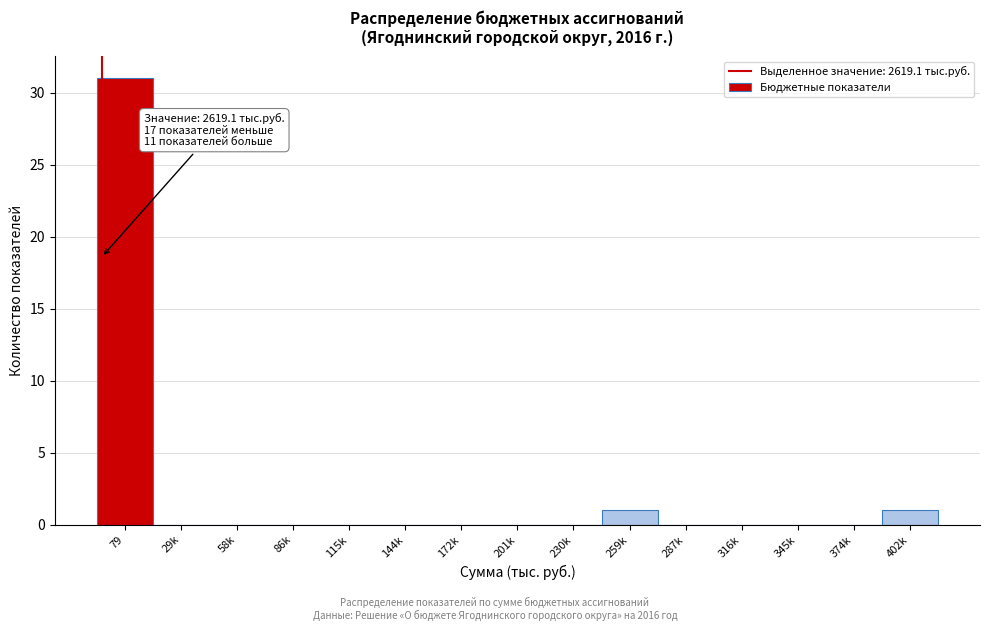

Reading right to left, transcribe all the data shown in this chart.

402k=1	374k=0	345k=0	316k=0	287k=0	259k=1	230k=0	201k=0	172k=0	144k=0	115k=0	86k=0	58k=0	29k=0	79=31